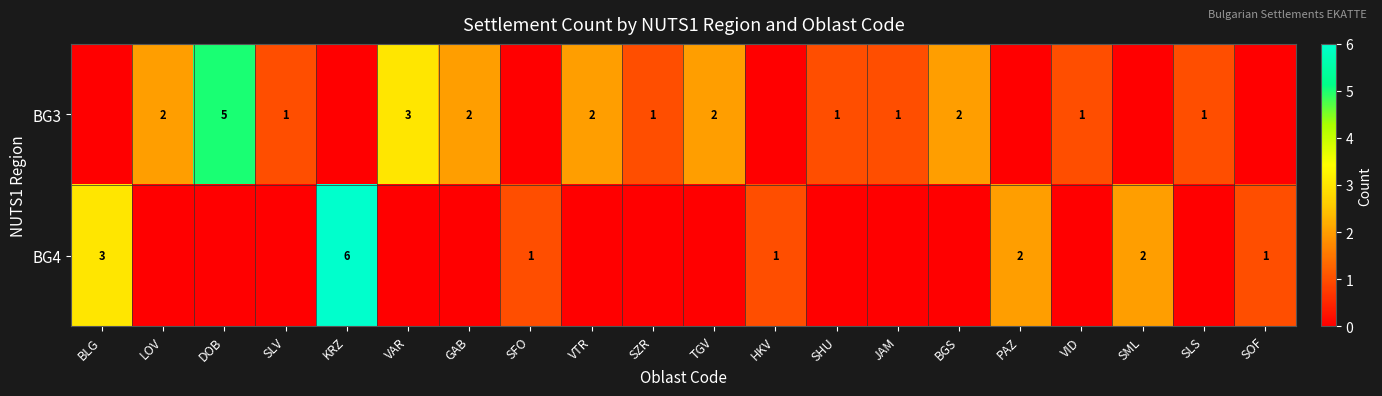

The value of BG3 at DOB is 7. True or false?

False